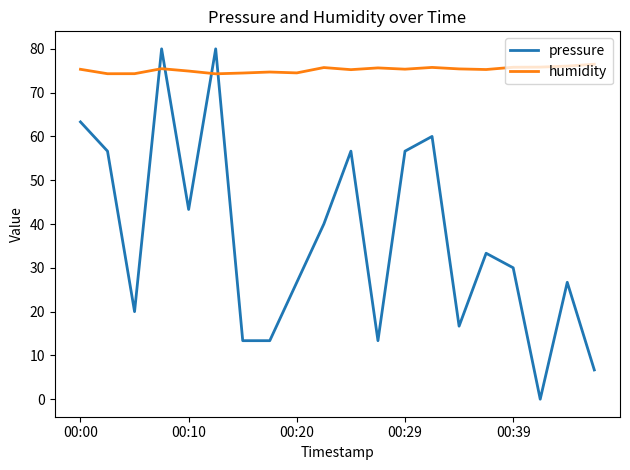

What is the difference between the maximum and minimum values in the humidity series?

2.2